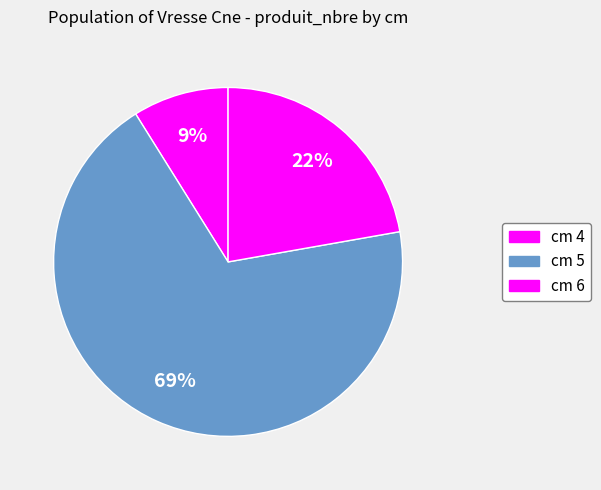

To the nearest percent, what is the difference between the cm 4 and cm 5 slice percentages?

60%